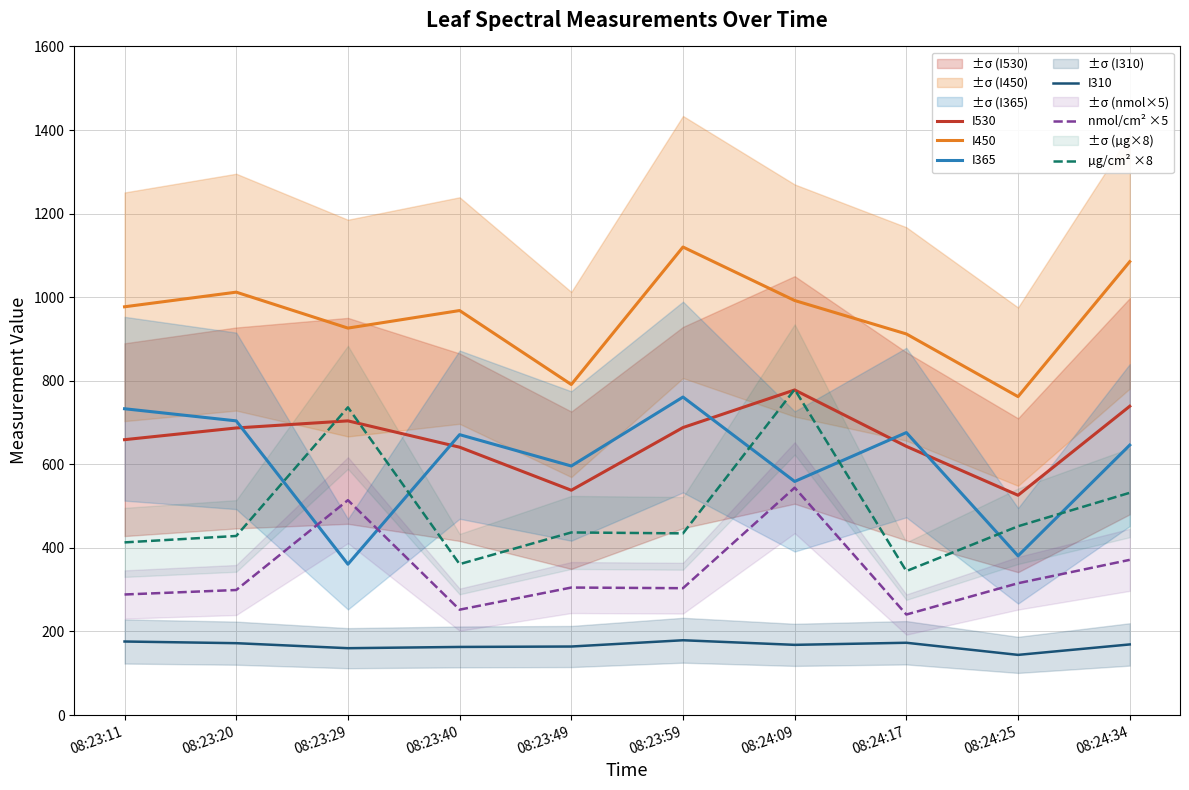

Does the chart display data point markers on the line(s)?

No